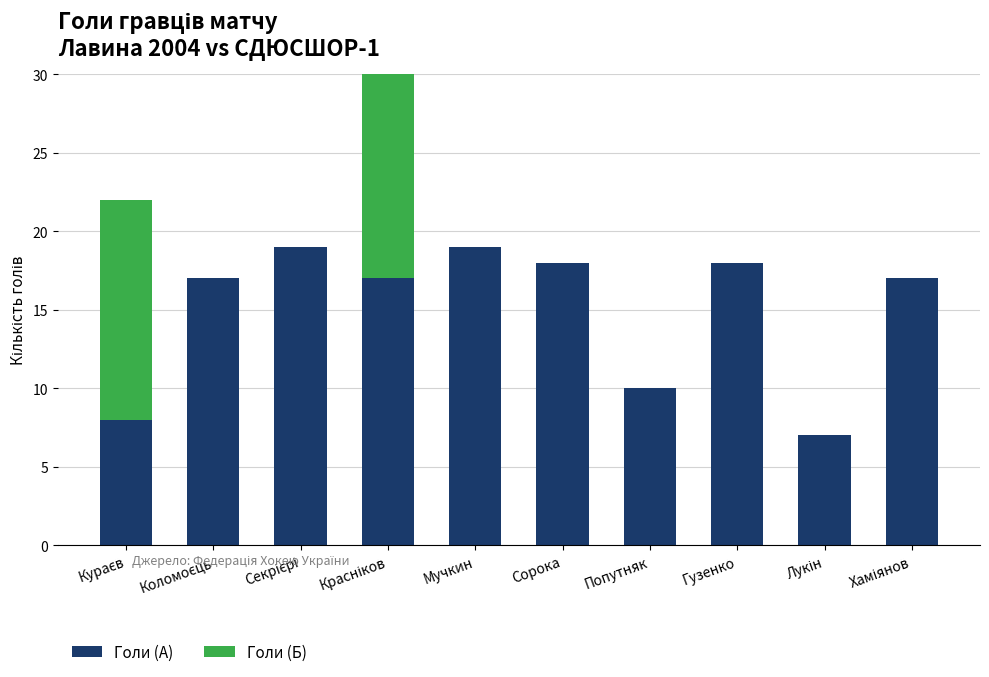

The value of Голи (А) at Сорока is 31. True or false?

False